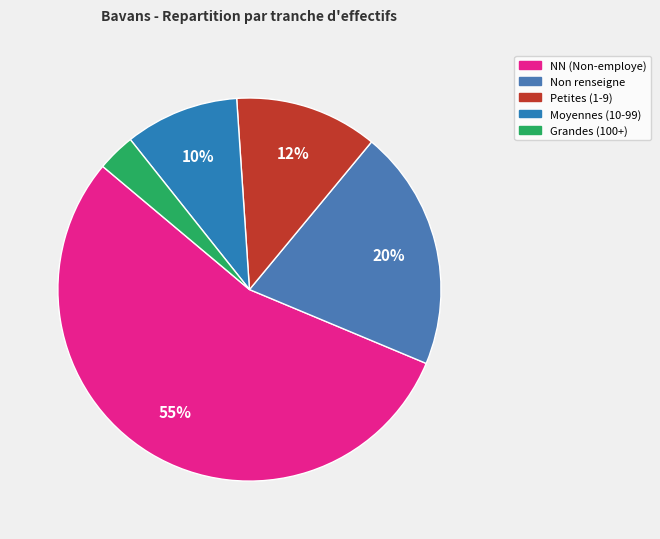

Is there a majority slice in this chart?

Yes